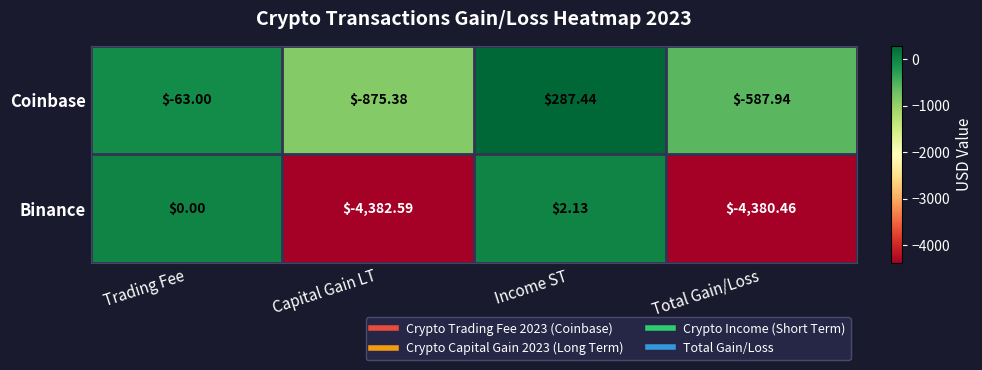

How many values in the Coinbase series are below -63?

2